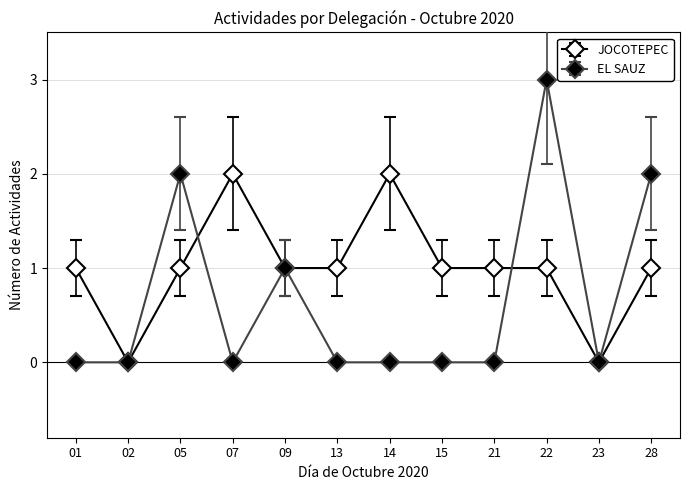

True or false: EL SAUZ and JOCOTEPEC cross at least once.

True